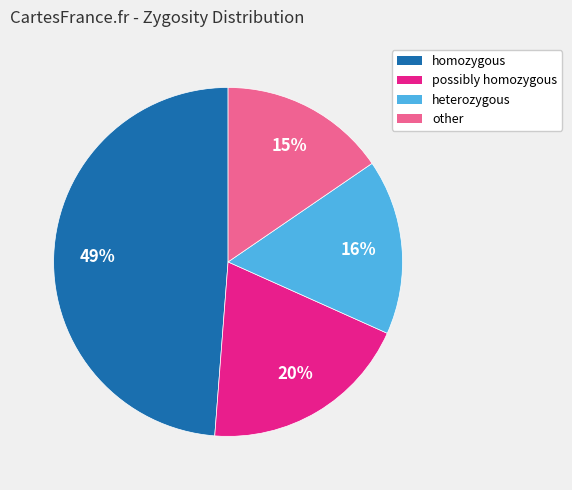

To the nearest percent, what percentage of the pie is homozygous?

49%